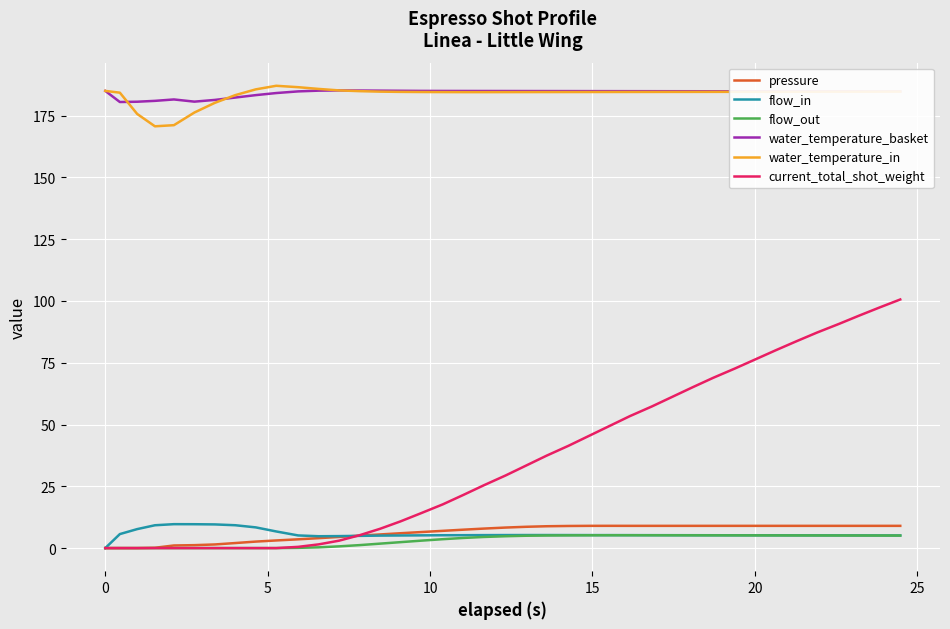

Count the number of categories in the chart.

40